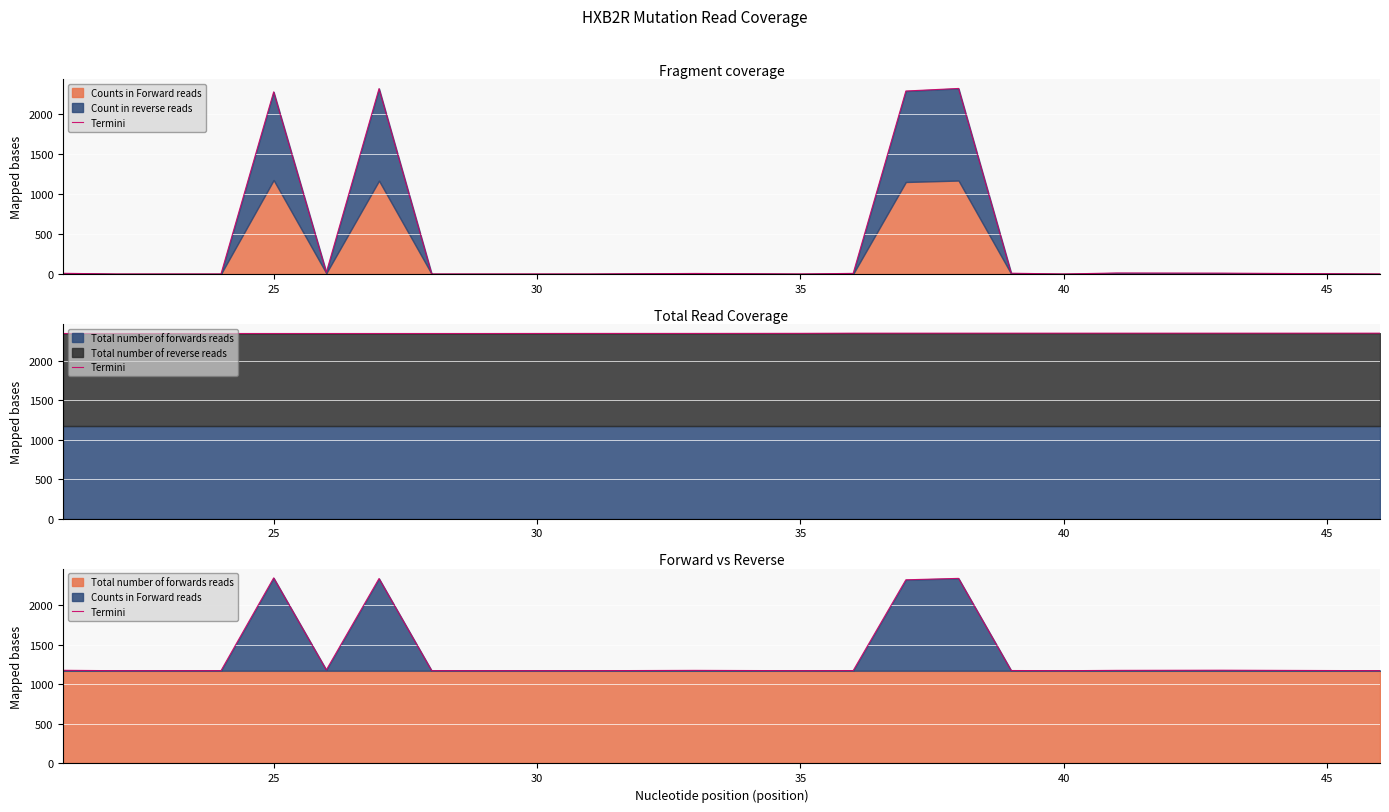

How many categories are shown in the chart?

20